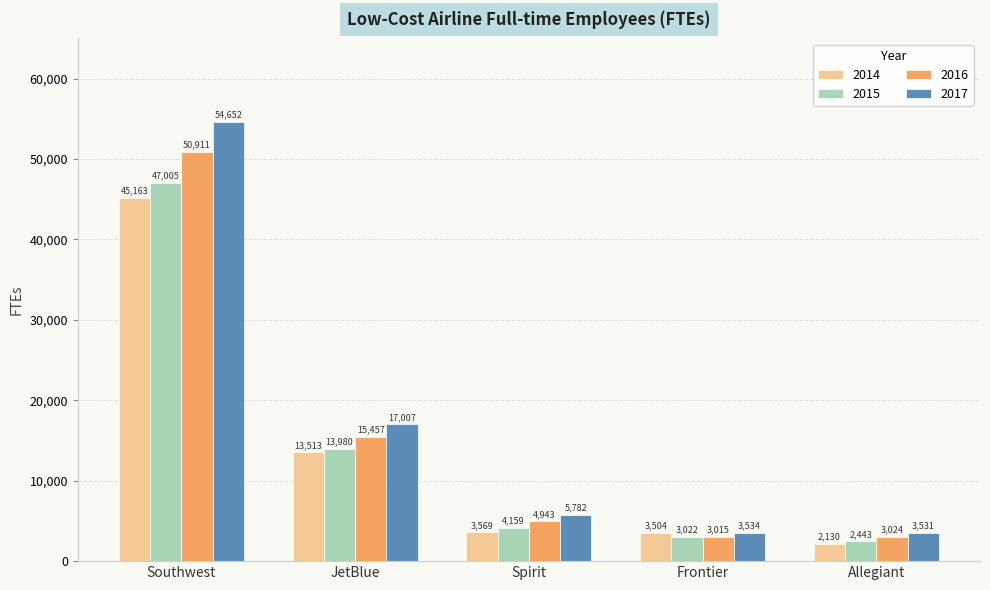

What is the spread (max minus min) of values at Southwest?

9489